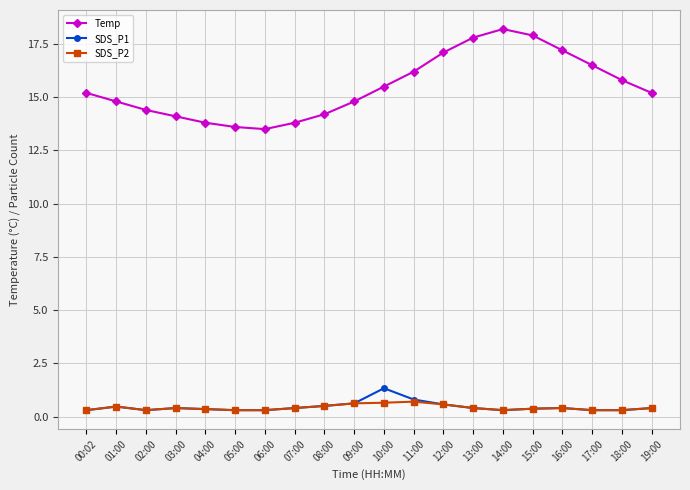

What is the label of the 14th point from the left?

13:00